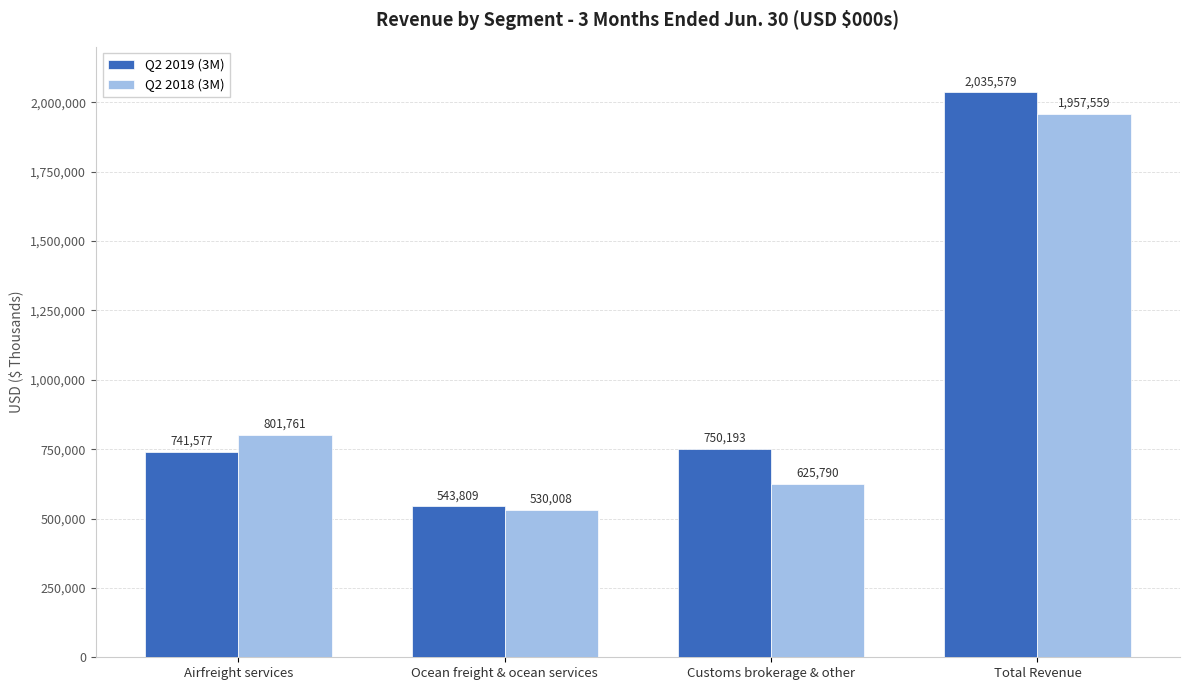

Which series changed the most between Customs brokerage & other and Total Revenue?

Q2 2018 (3M)